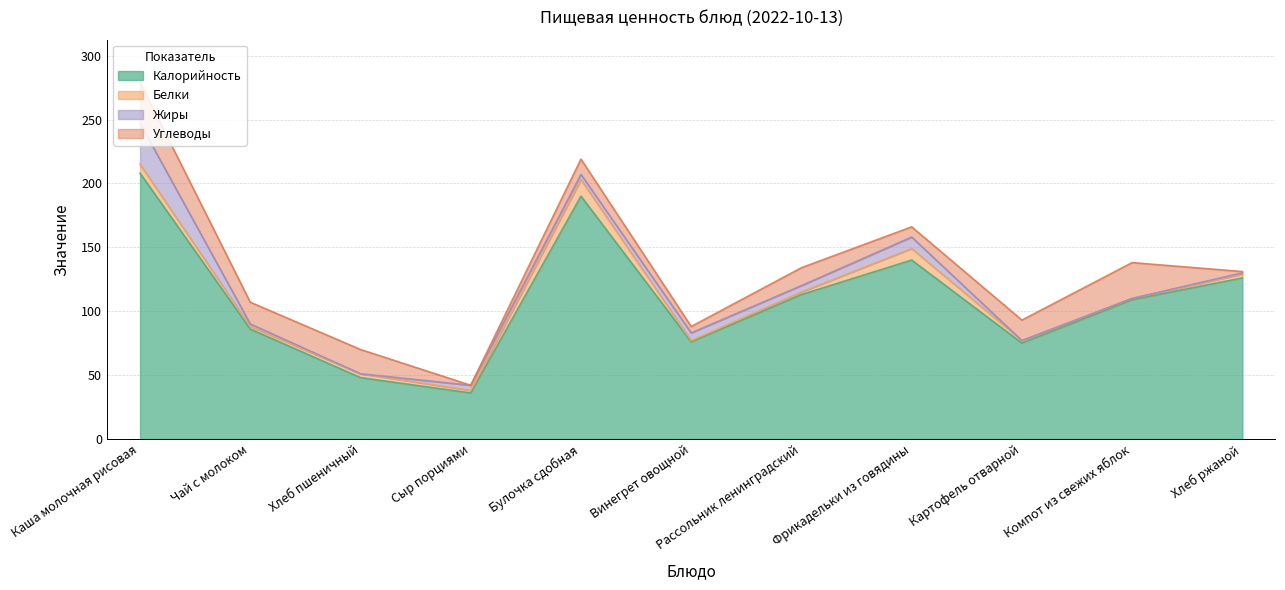

At which label is Жиры closest to 16?

Фрикадельки из говядины